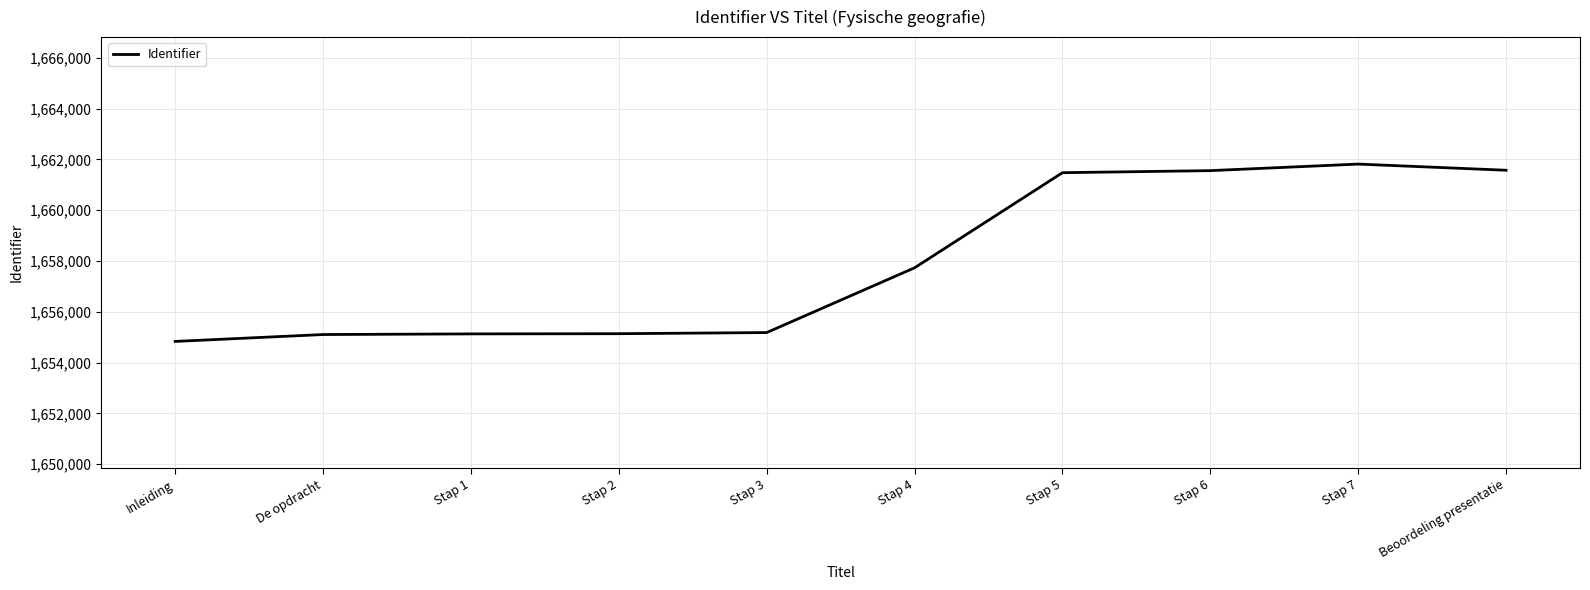

How many lines are shown in the chart?

1